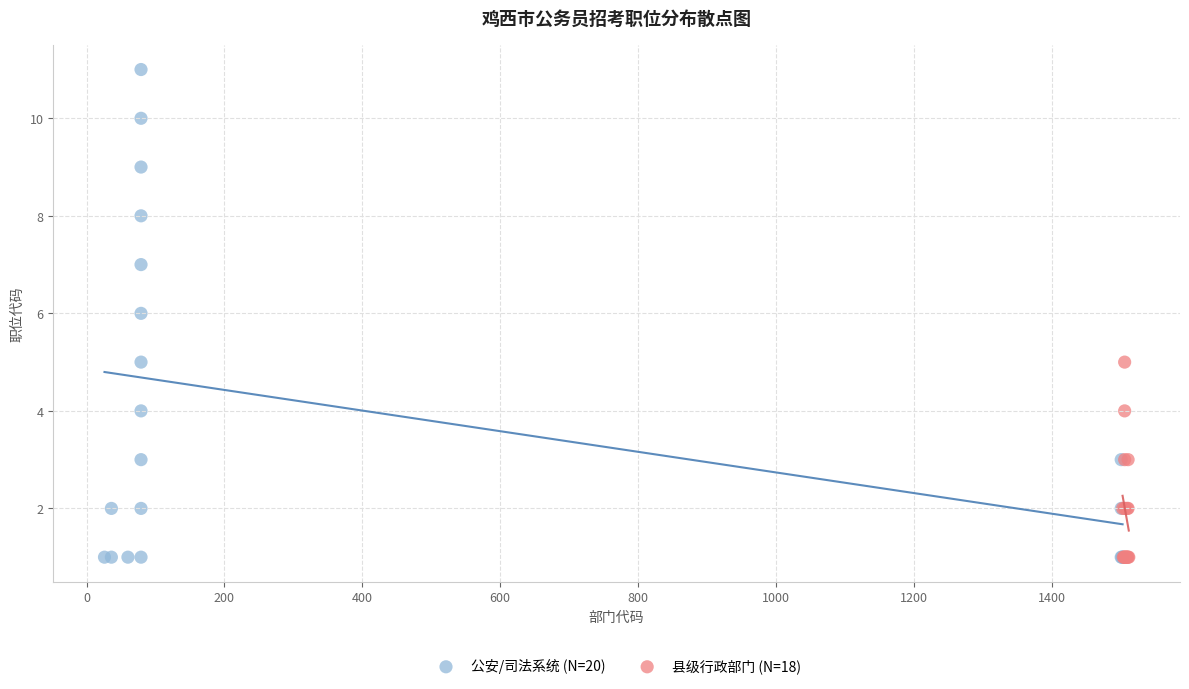

Which series reaches the maximum Y coordinate?

公安/司法系统 (N=20)